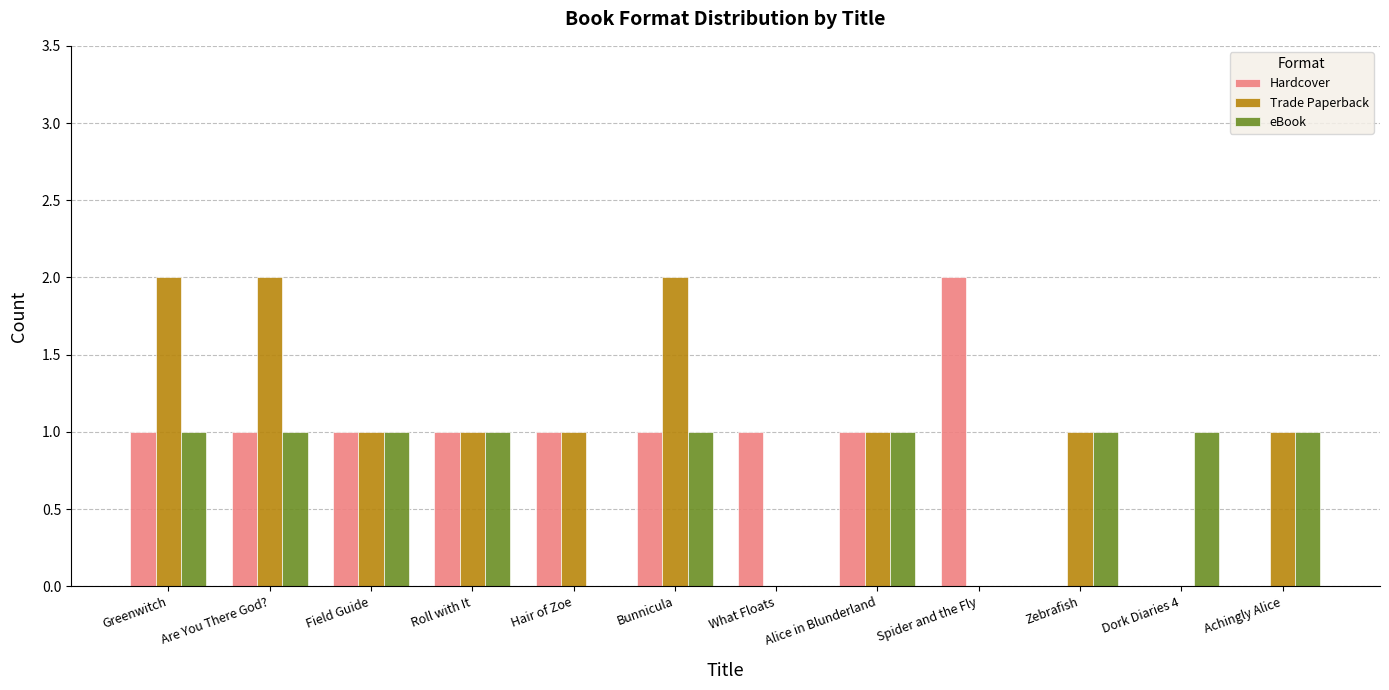

Are the bars grouped side by side (vs. stacked)?

Yes